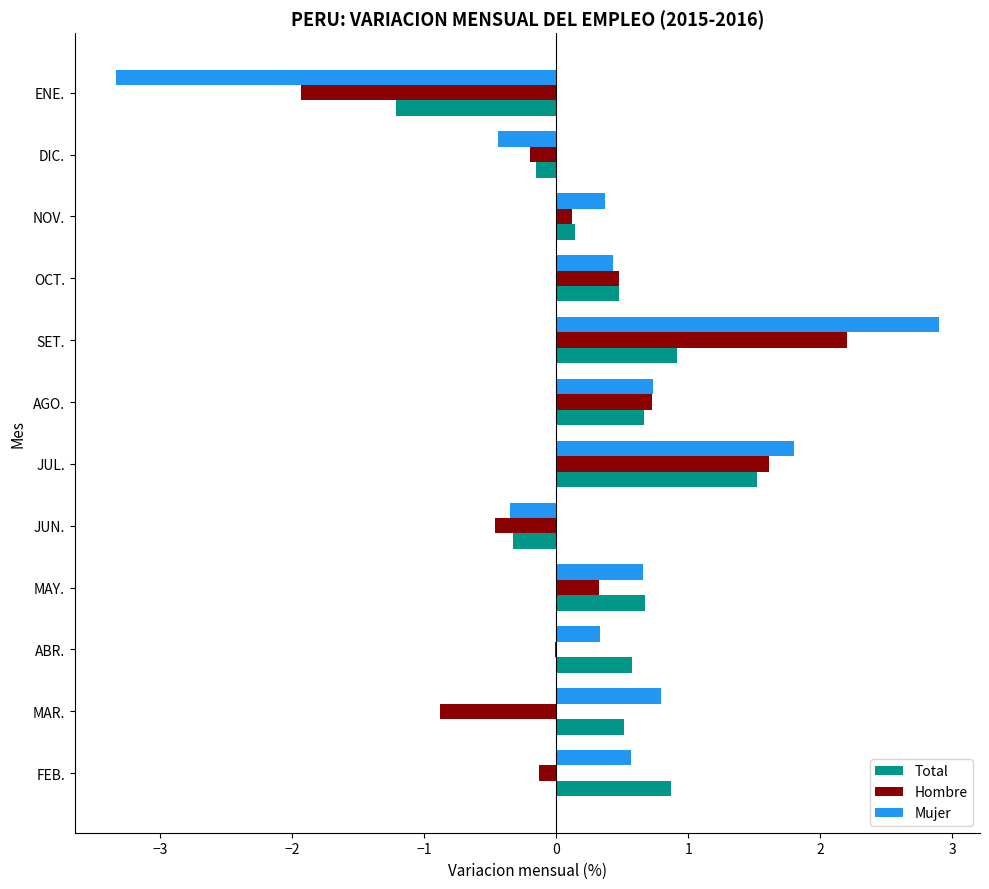

What is the sum of the Mujer values at ENE. and SET.?

-0.4